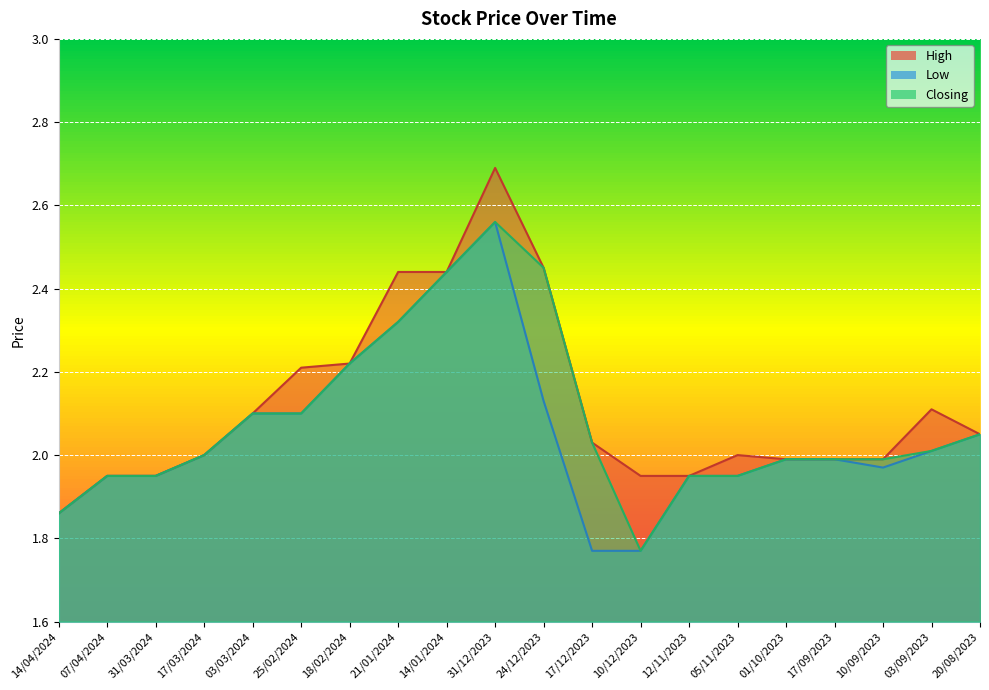

Where is Low nearest to the value 2?

17/03/2024